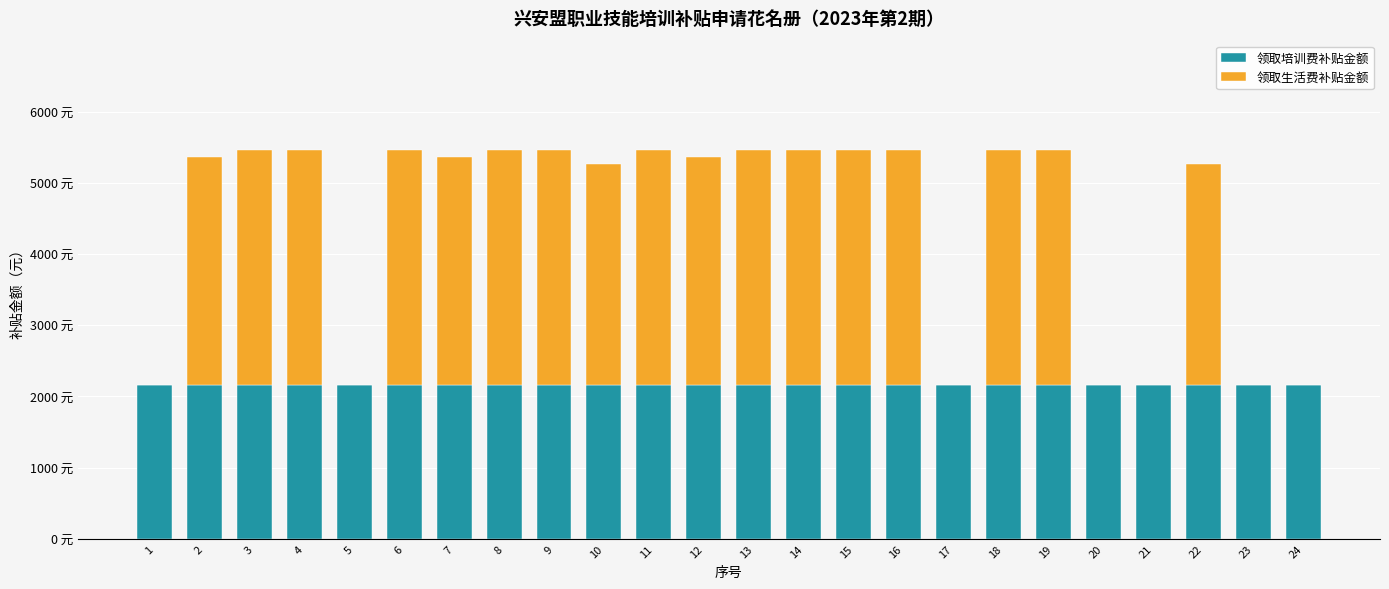

True or false: 领取生活费补贴金额 has a value of 780 at 12.

False